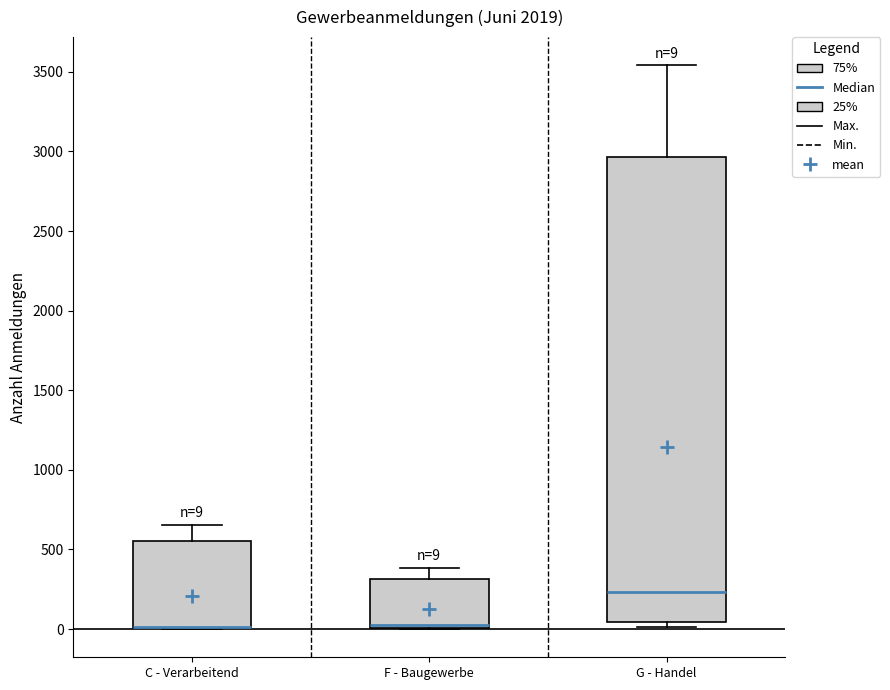

Which box is the tallest, from its lower edge to its upper edge?

G - Handel